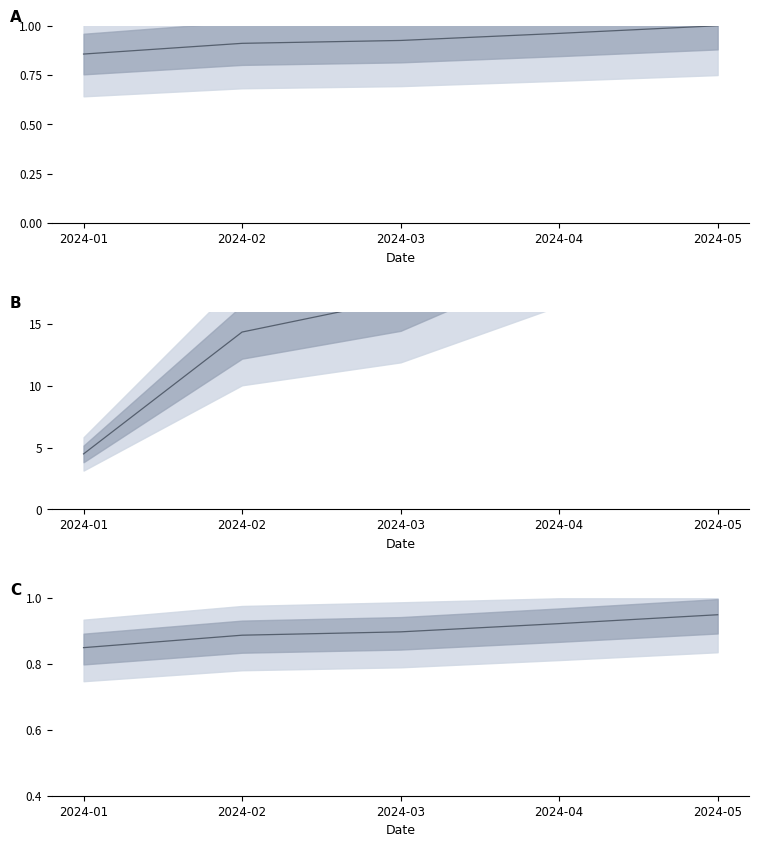

Is it true that the value at 2024-05 is 1.3?

False